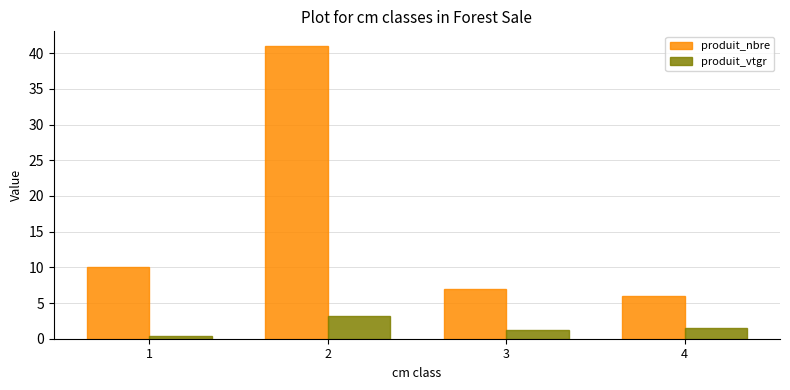

True or false: produit_nbre has a value of 1.9 at 3.

False